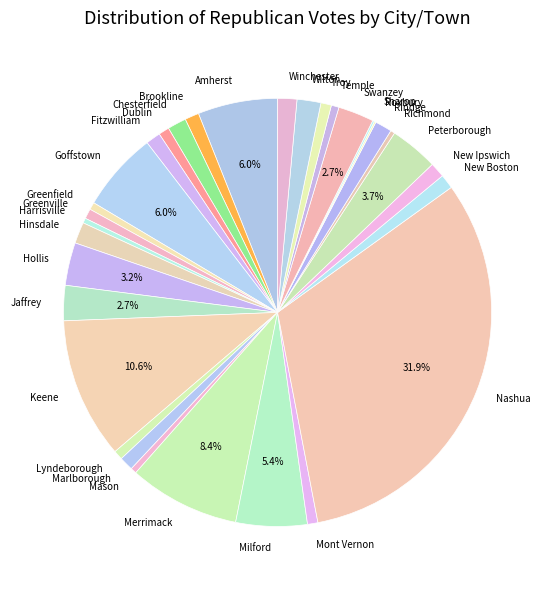

Which slice is the largest?

Nashua